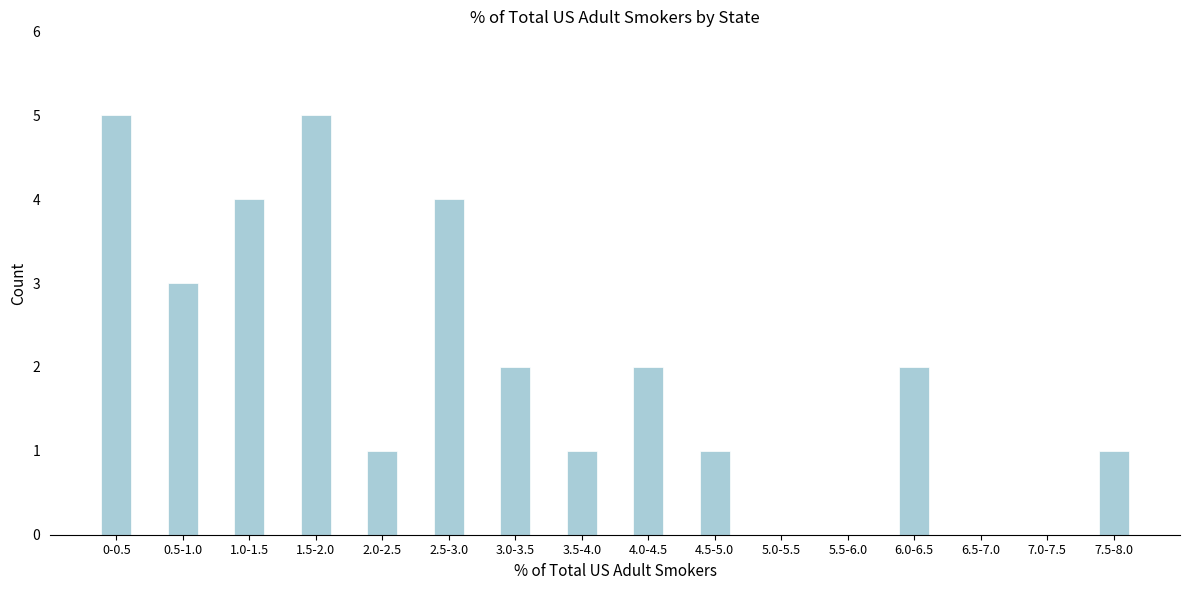

Reading left to right, list all the values displayed in this chart.

0-0.5=5	0.5-1.0=3	1.0-1.5=4	1.5-2.0=5	2.0-2.5=1	2.5-3.0=4	3.0-3.5=2	3.5-4.0=1	4.0-4.5=2	4.5-5.0=1	5.0-5.5=0	5.5-6.0=0	6.0-6.5=2	6.5-7.0=0	7.0-7.5=0	7.5-8.0=1